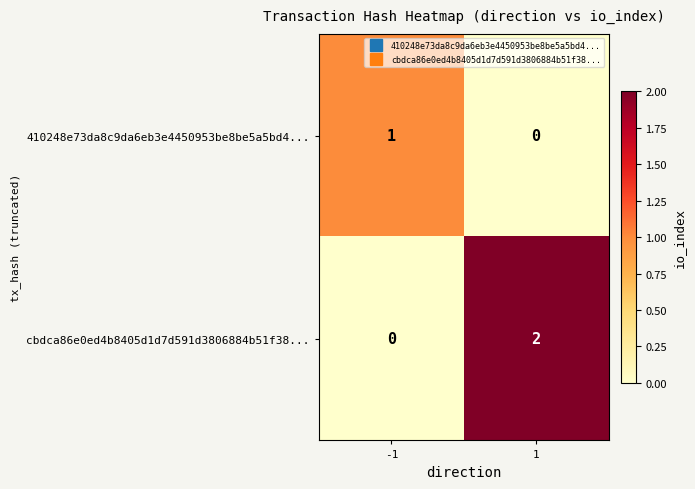

At which category is the sum across all series the highest?

1